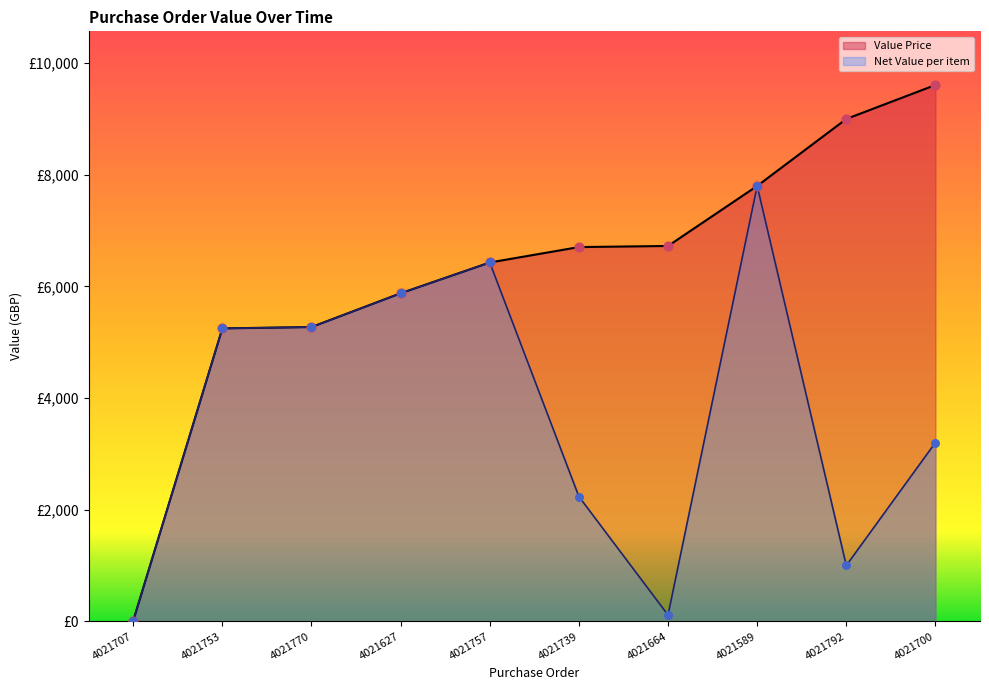

Is the value of Value Price at 4021753 greater than the value of Net Value per item at 4021707?

Yes